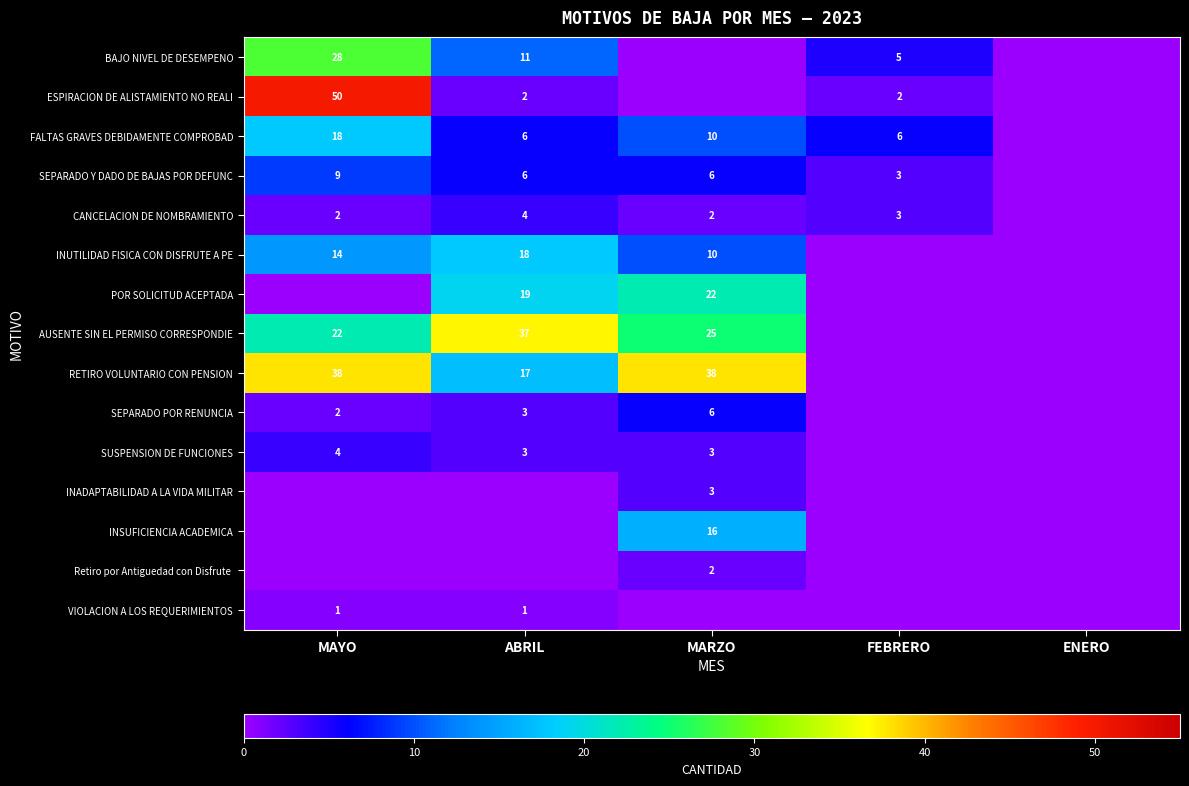

How many Retiro por Antiguedad con Disfrute values are between 0 and 1?

4